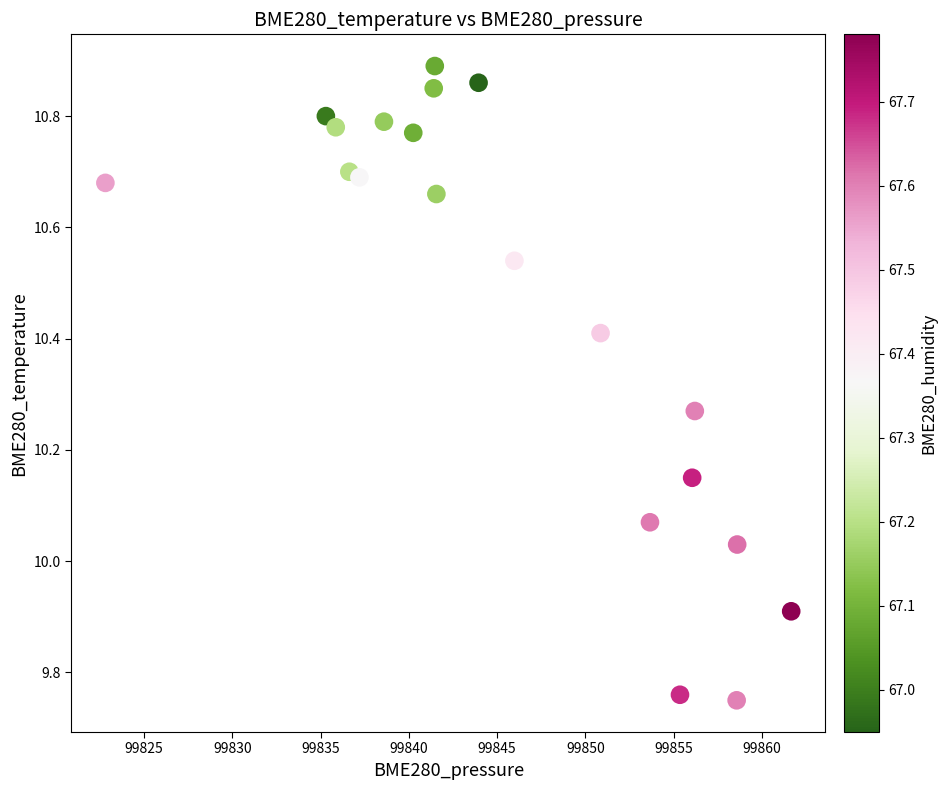

What is the range of Y values (max minus min)?

1.1